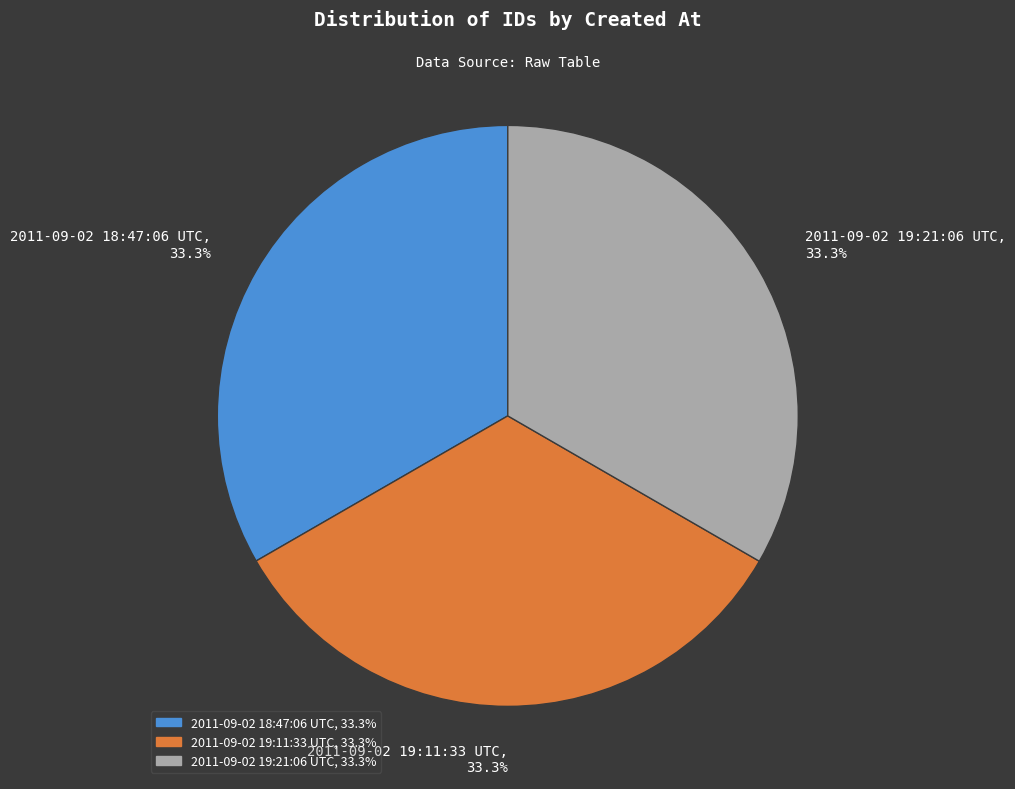

Combined, do 2011-09-02 18:47:06 UTC, 33.3% and 2011-09-02 19:11:33 UTC, 33.3% account for over 50%?

Yes